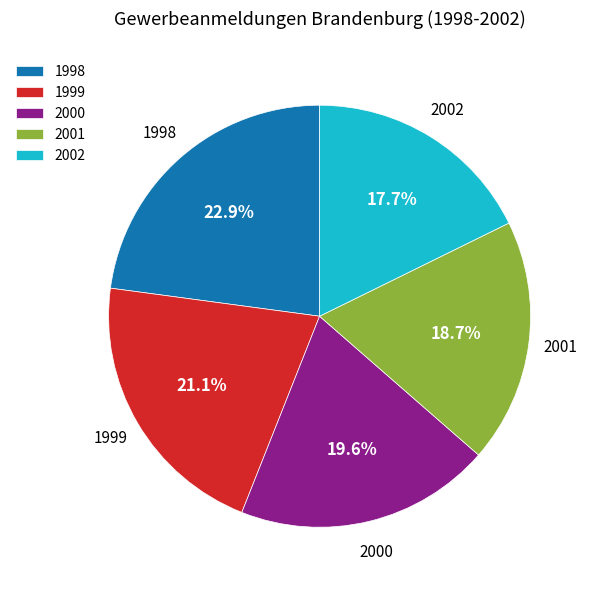

To the nearest percent, what is the combined percentage of 1999 and 2002?

39%